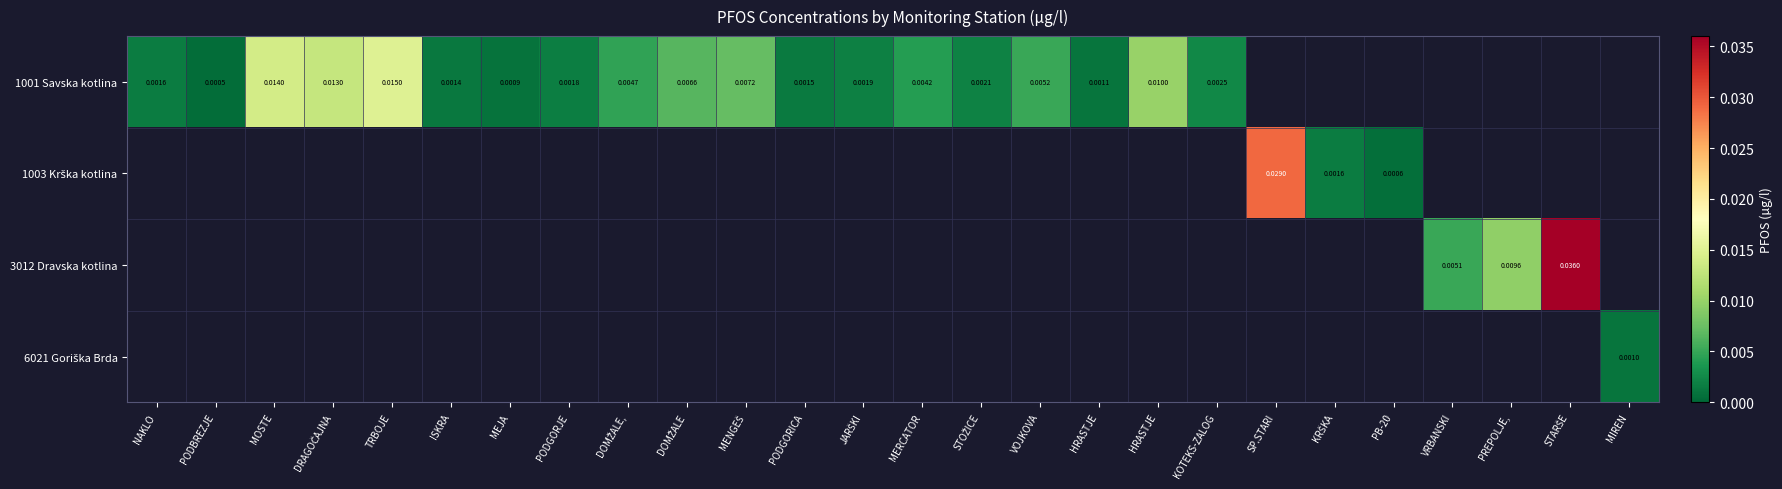

The value of 6021 Goriška Brda at MIREN is 0.0. True or false?

True